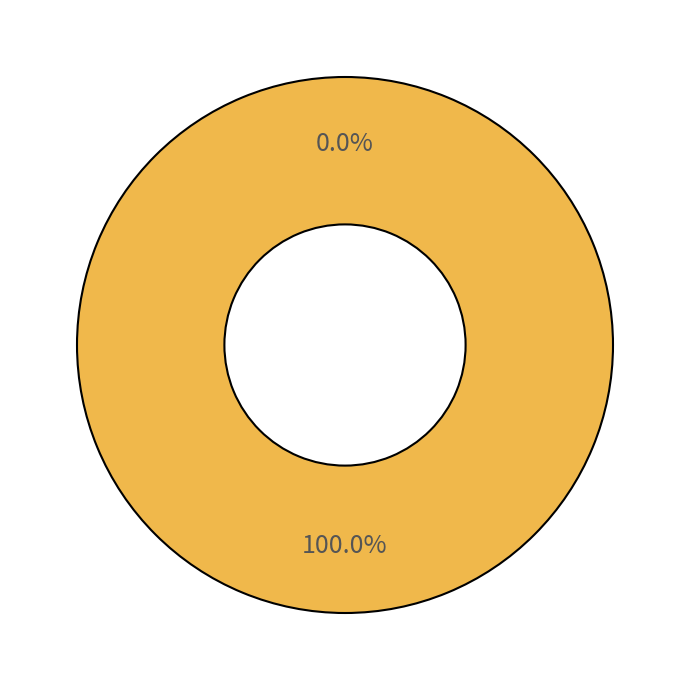

To the nearest percent, what is the difference between the largest and smallest slice percentages?

100%